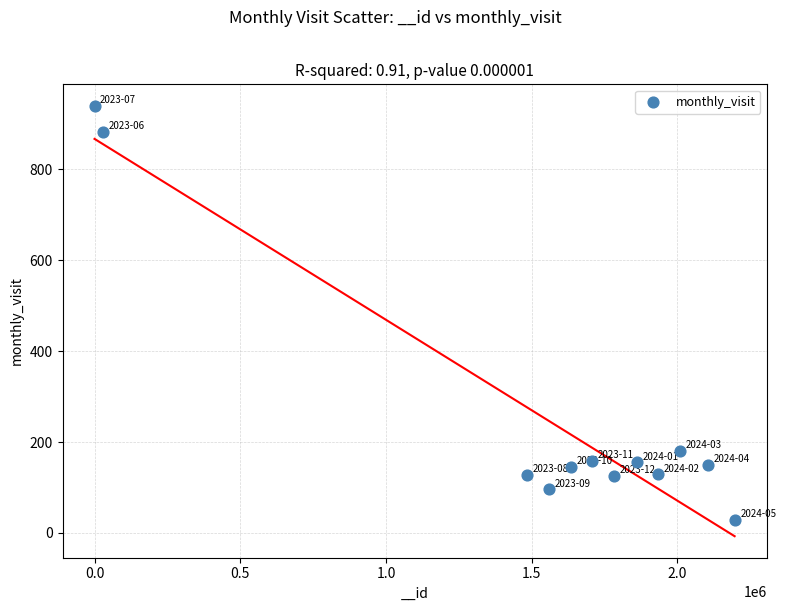

What Y value in the scatter plot is closest to 484?

180